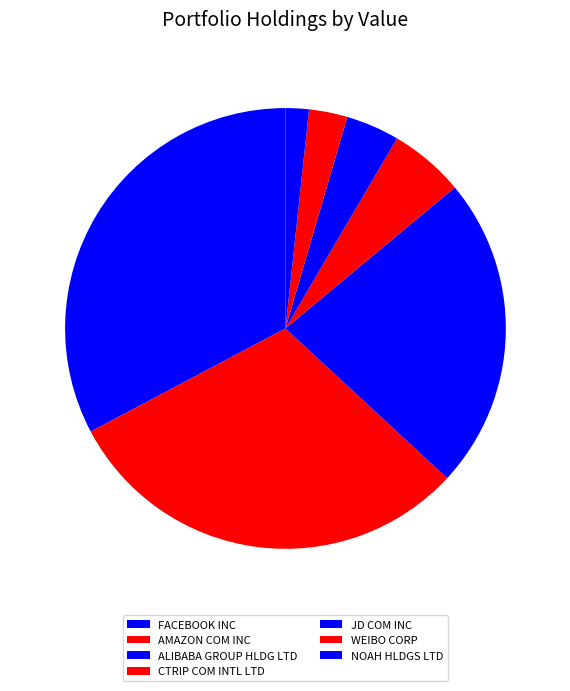

What is the ratio of the value at AMAZON COM INC to the value at WEIBO CORP?

10.8